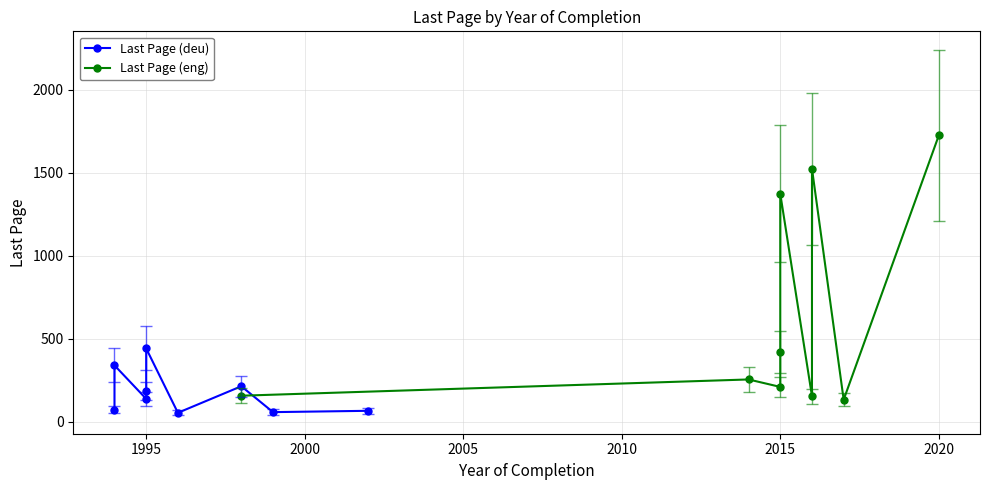

What is the sum of the Last Page (eng) values at 2015 and 2010?

1527